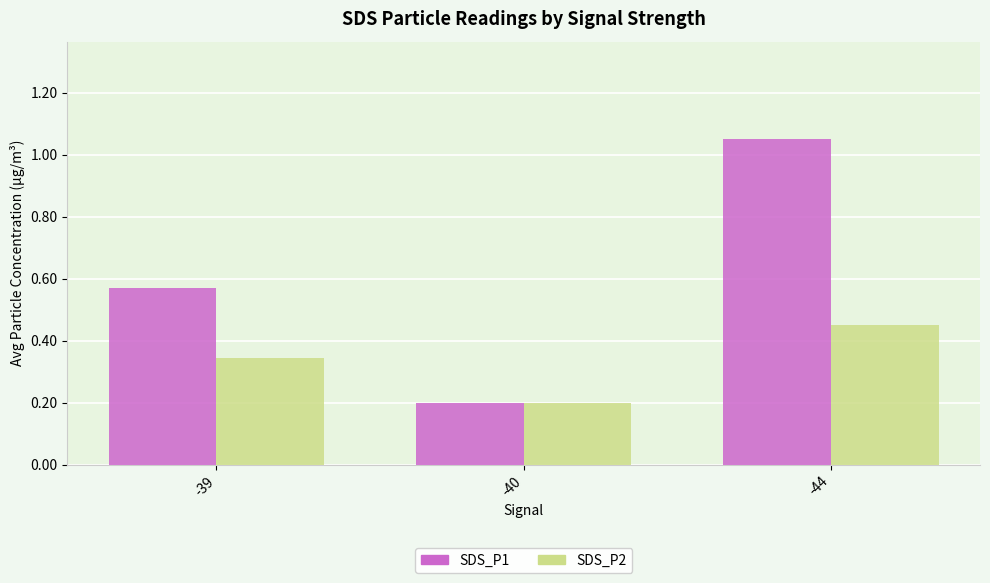

What is the total value across all series at -44?

1.5